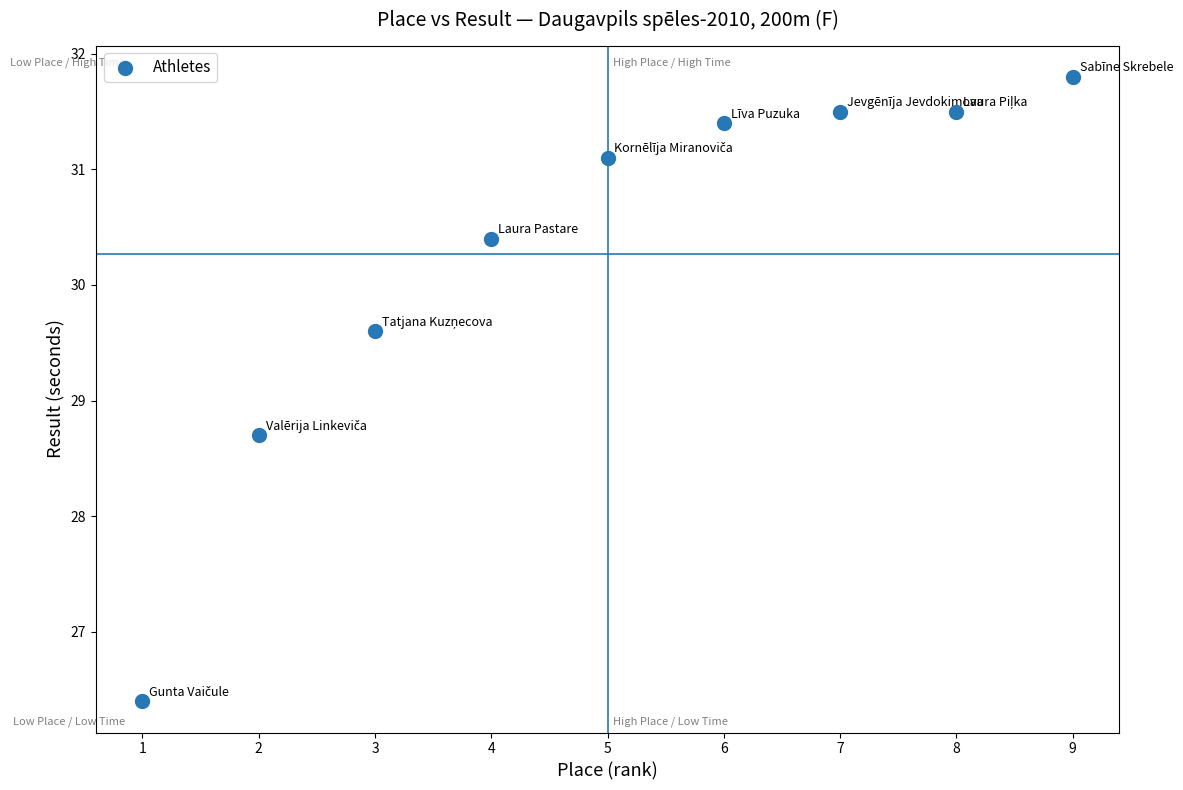

What Y value in the scatter plot is closest to 29?

28.7